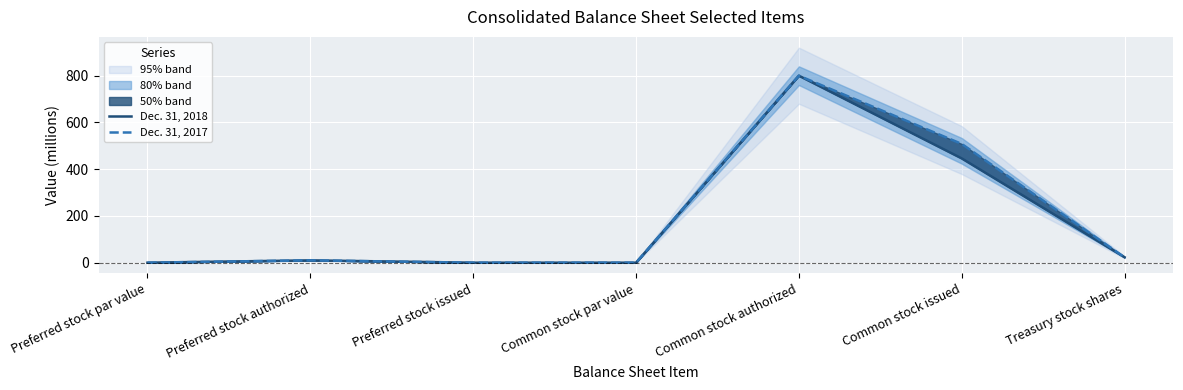

At how many categories does at least one series exceed 553?

1